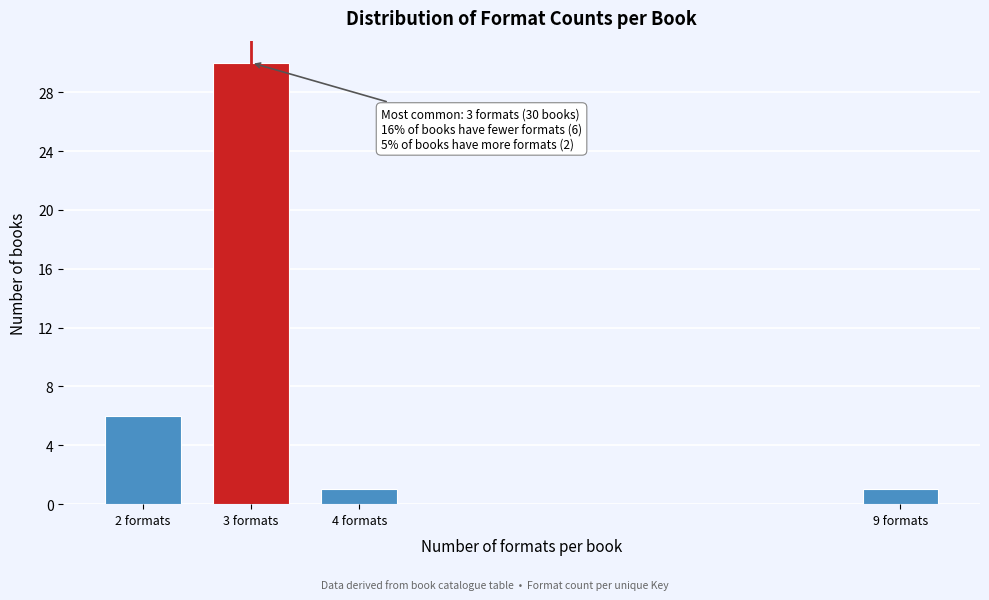

Reading left to right, what are all the values shown in this chart?

6	30	1	1